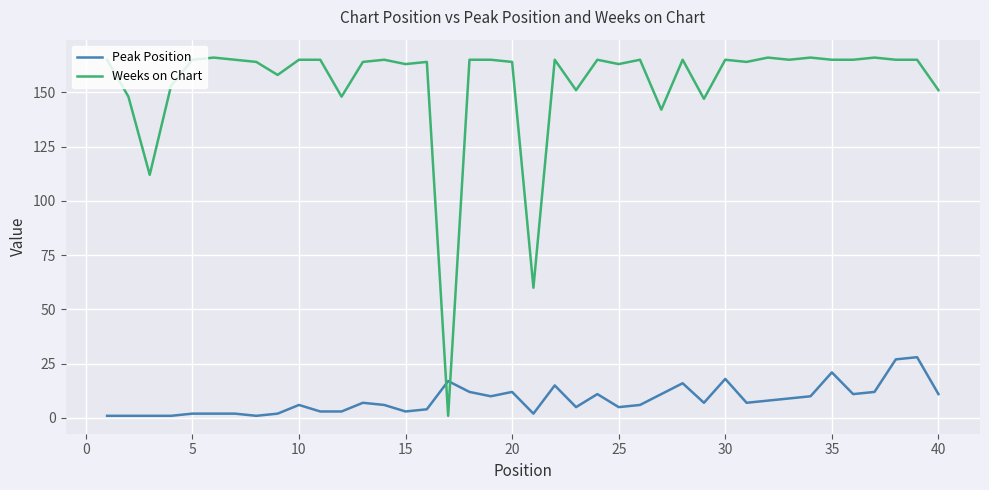

What is the greatest value displayed?

166